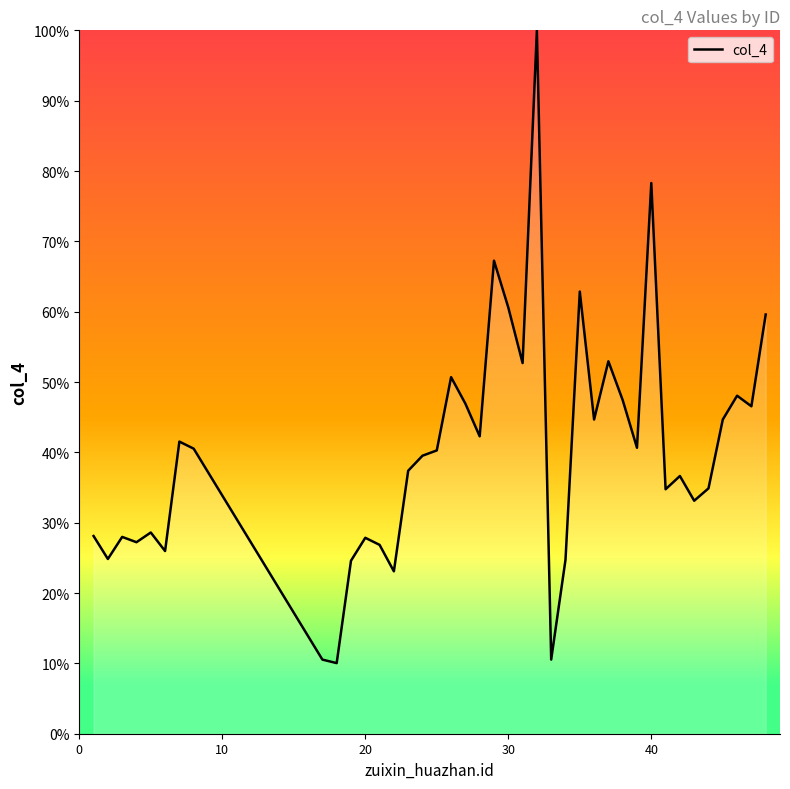

What is the maximum value shown in the chart?

100.0